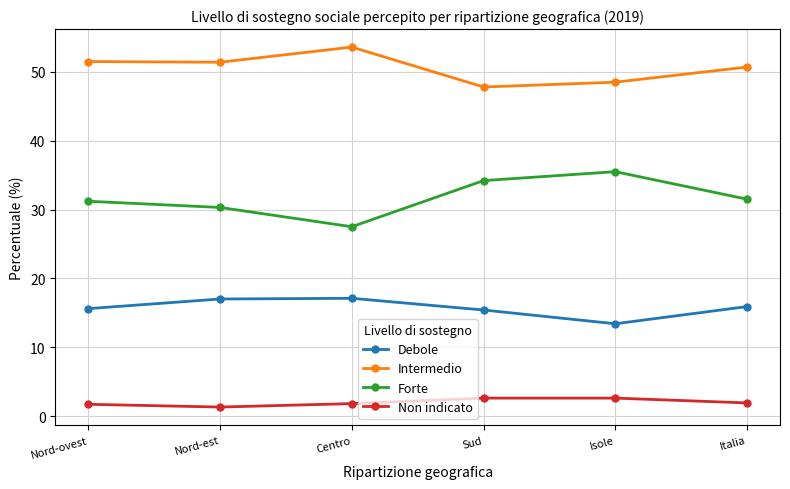

Is it true that Intermedio equals 47.8 at Sud?

True